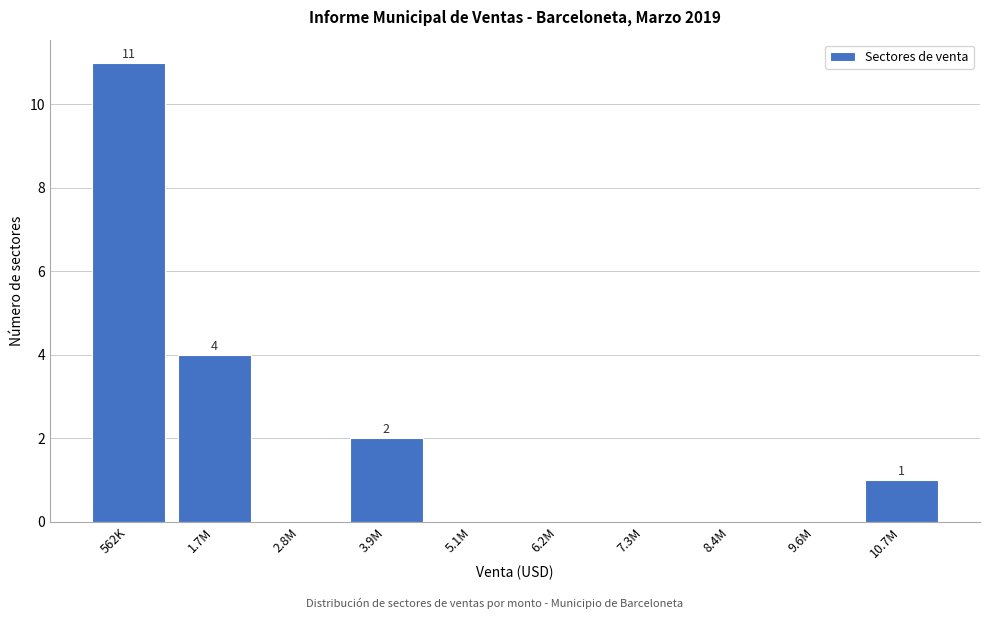

Reading right to left, what are all the values shown in this chart?

10.7M=1	9.6M=0	8.4M=0	7.3M=0	6.2M=0	5.1M=0	3.9M=2	2.8M=0	1.7M=4	562K=11